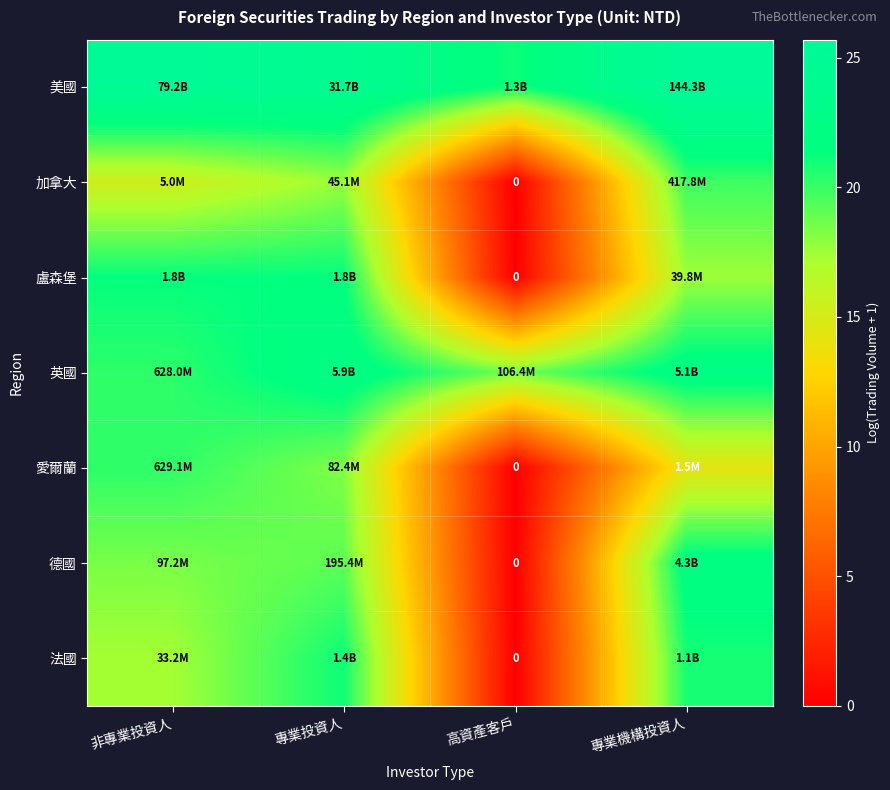

Where is 法國 nearest to the value 10?

非專業投資人